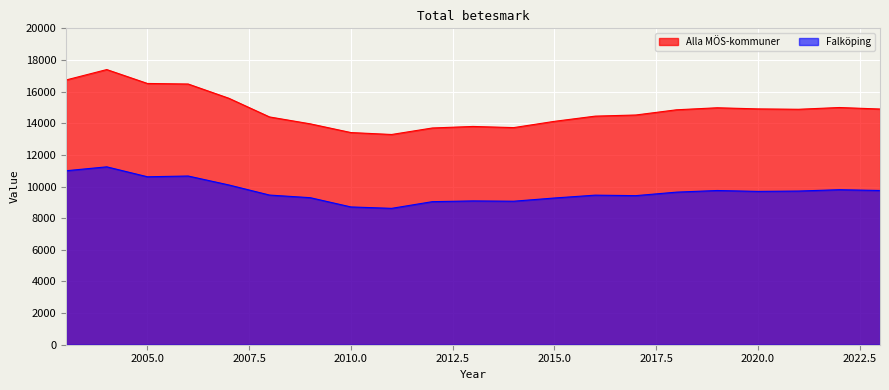

What is the difference between the second highest and second lowest values in the Falköping series?

2288